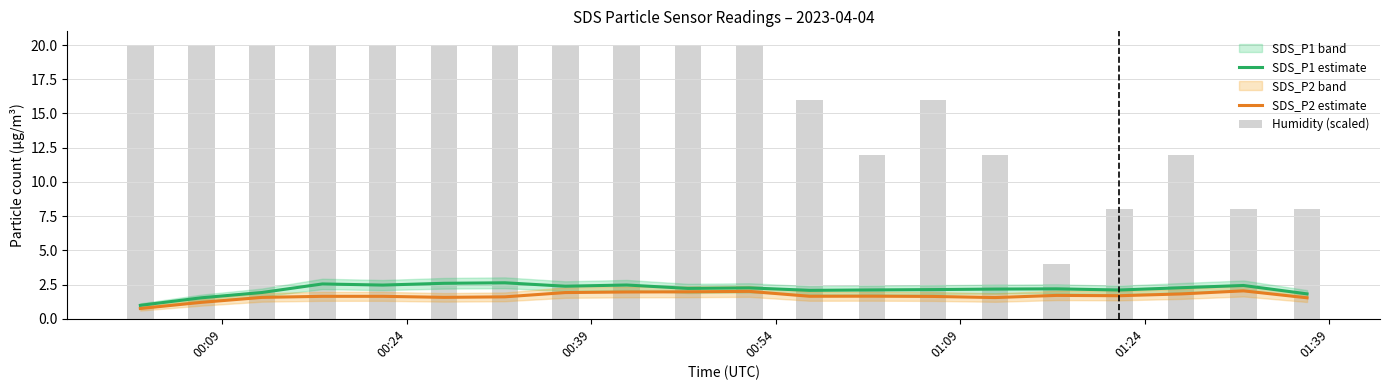

At how many categories does at least one series exceed 3?

20